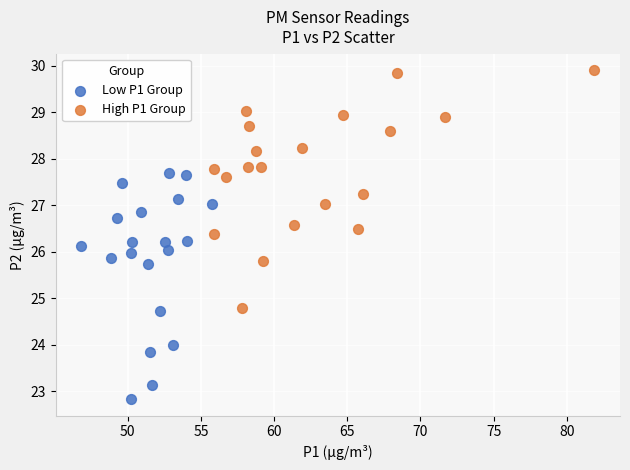

Which series reaches the maximum Y coordinate?

High P1 Group